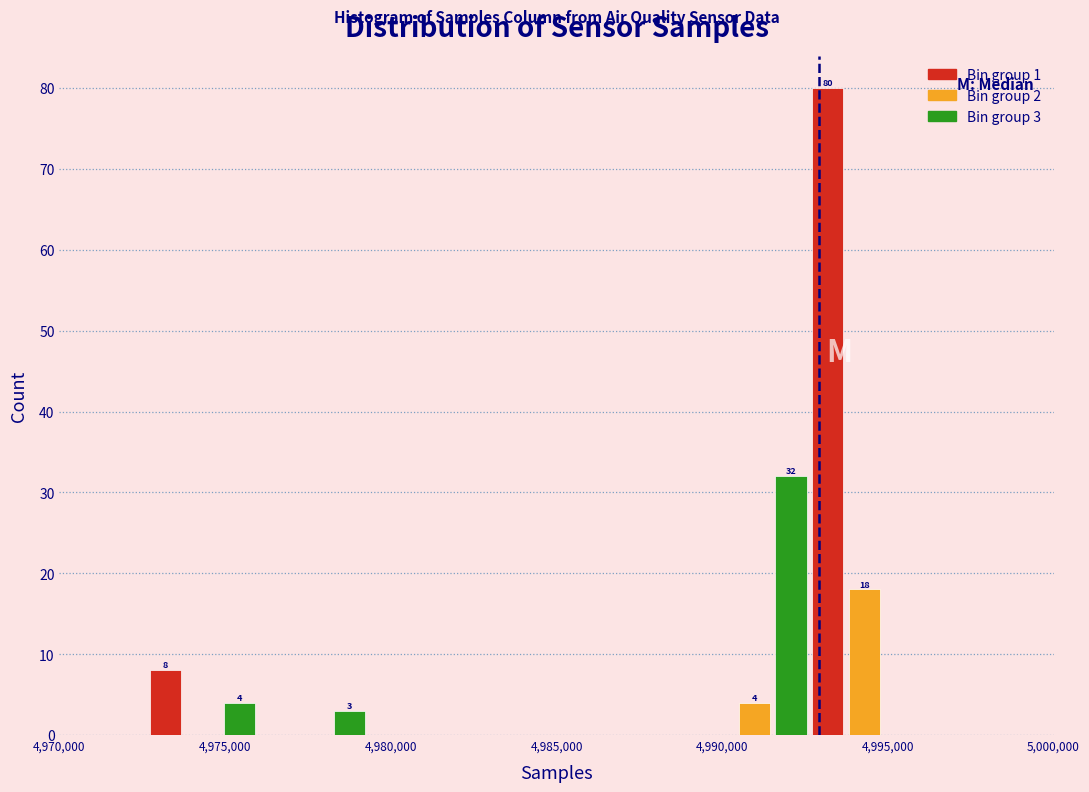

Around what value on the x-axis is the tallest bar? Give the approximate position of its centre, as read against the axis.

4993000